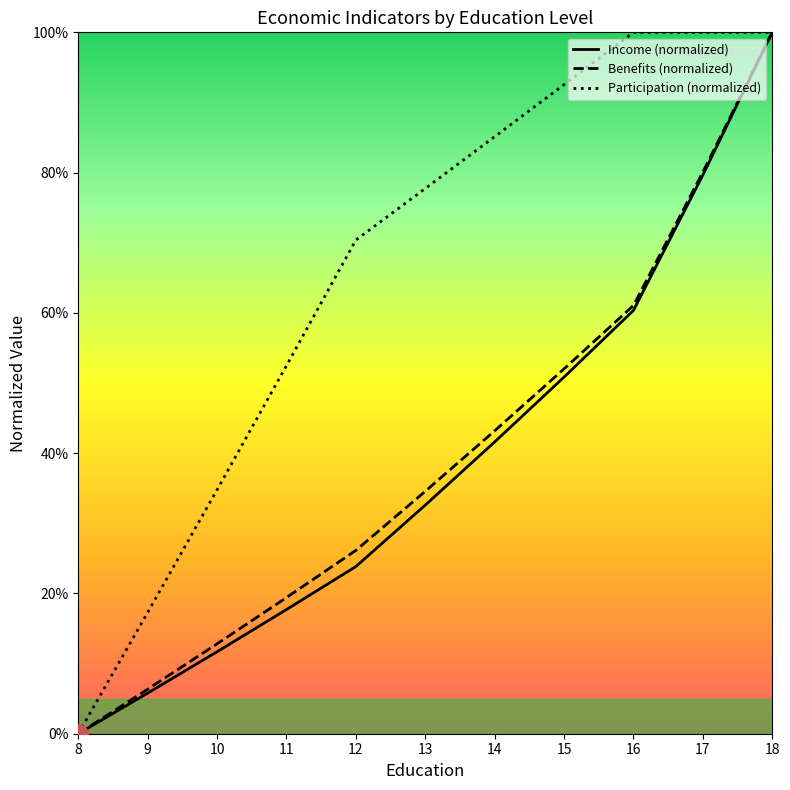

True or false: Participation (normalized) and Benefits (normalized) intersect in this chart.

False